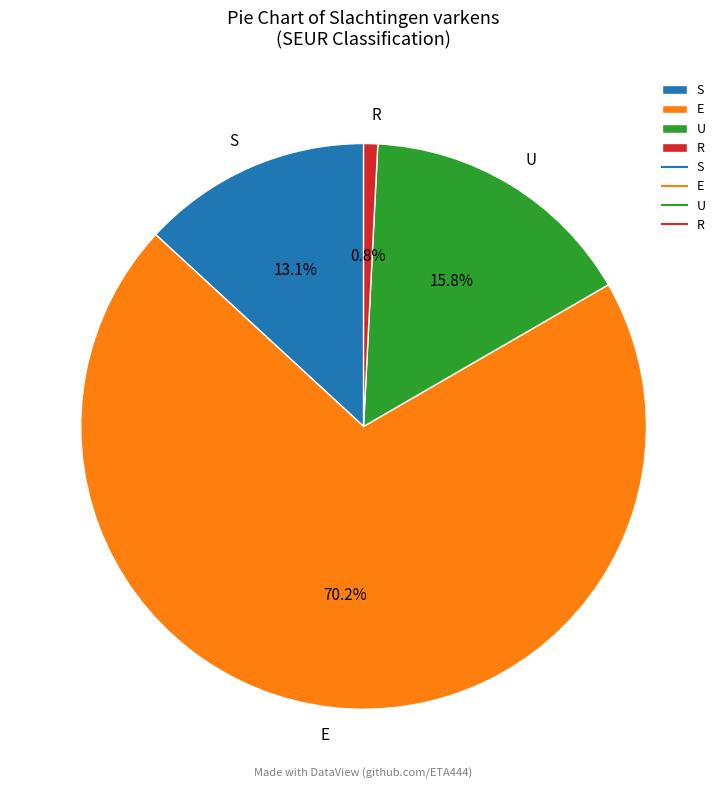

How many slices are in this pie chart?

4